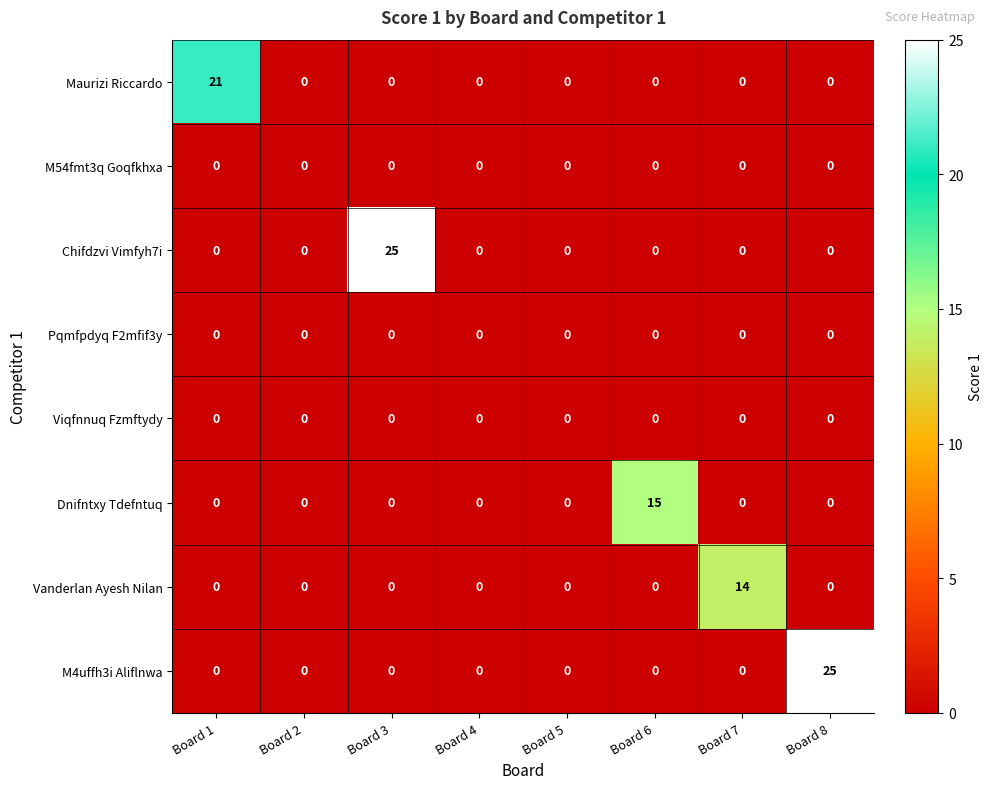

What is the spread (max minus min) of values at Board 6?

15